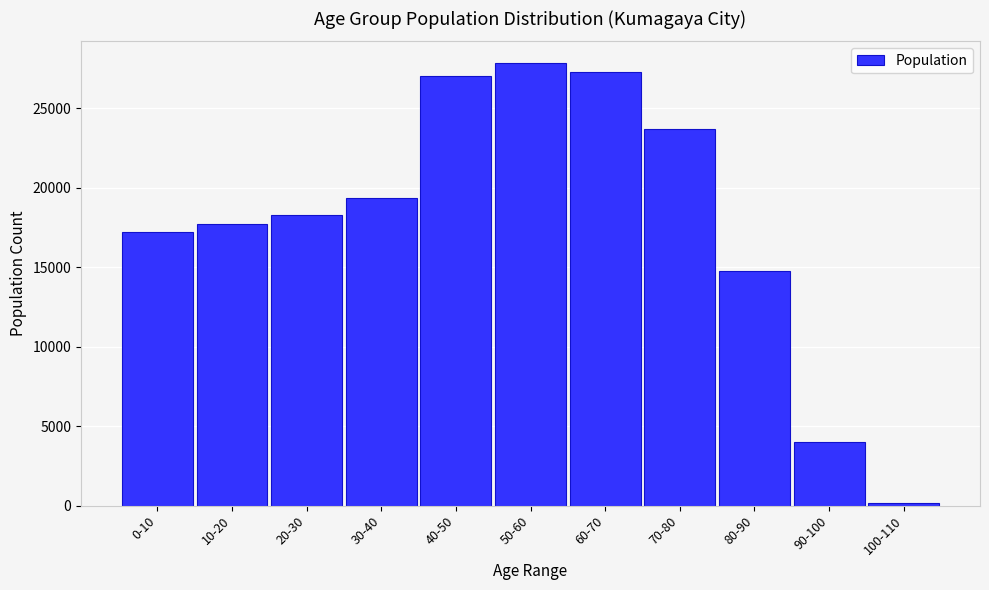

Reading left to right, transcribe all the data shown in this chart.

0-10=17243	10-20=17745	20-30=18319	30-40=19376	40-50=27050	50-60=27822	60-70=27294	70-80=23714	80-90=14771	90-100=4013	100-110=164